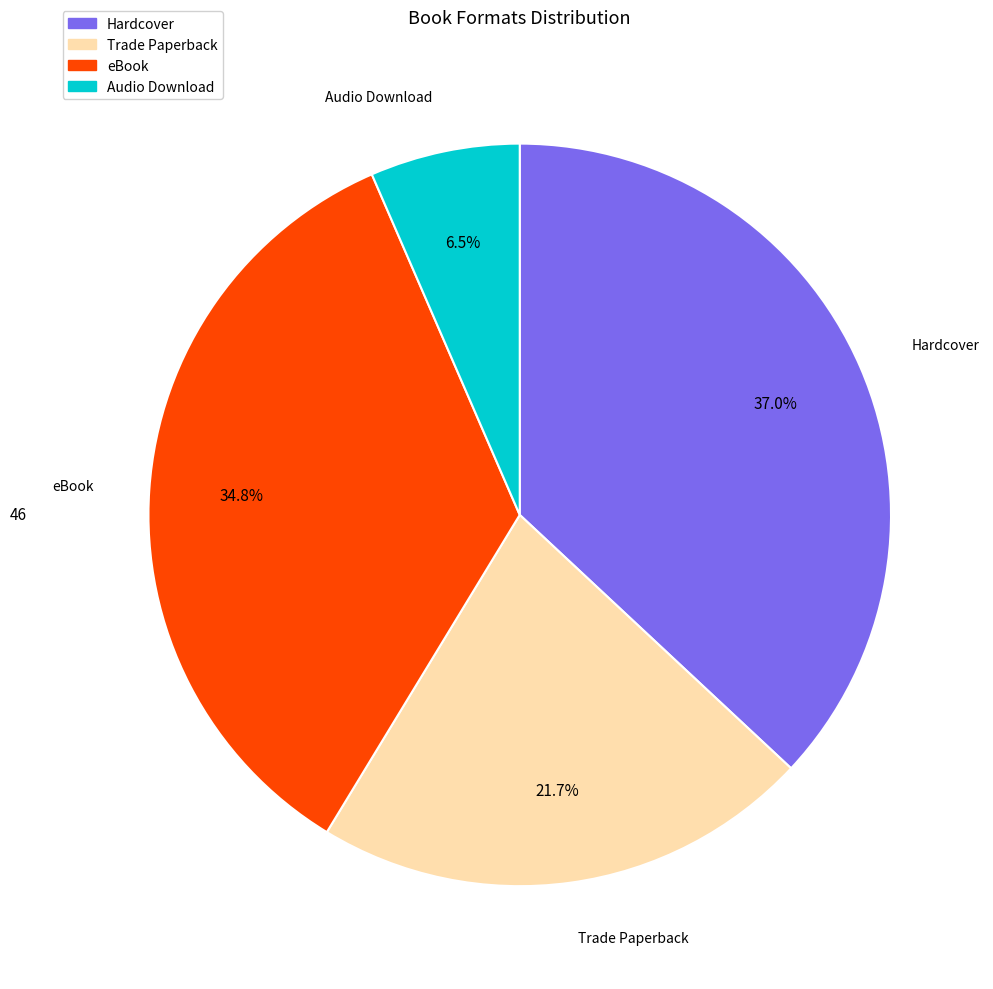

Which has a higher value, Hardcover or eBook?

Hardcover